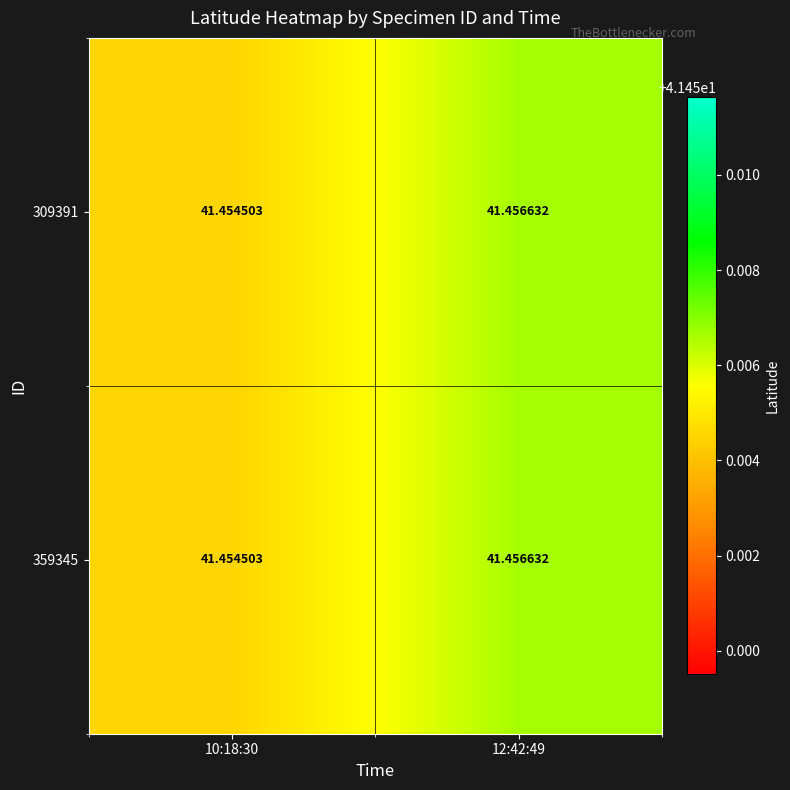

Reading left to right, transcribe all the data shown in this chart.

309391: 10:18:30=41.5	12:42:49=41.5
359345: 10:18:30=41.5	12:42:49=41.5